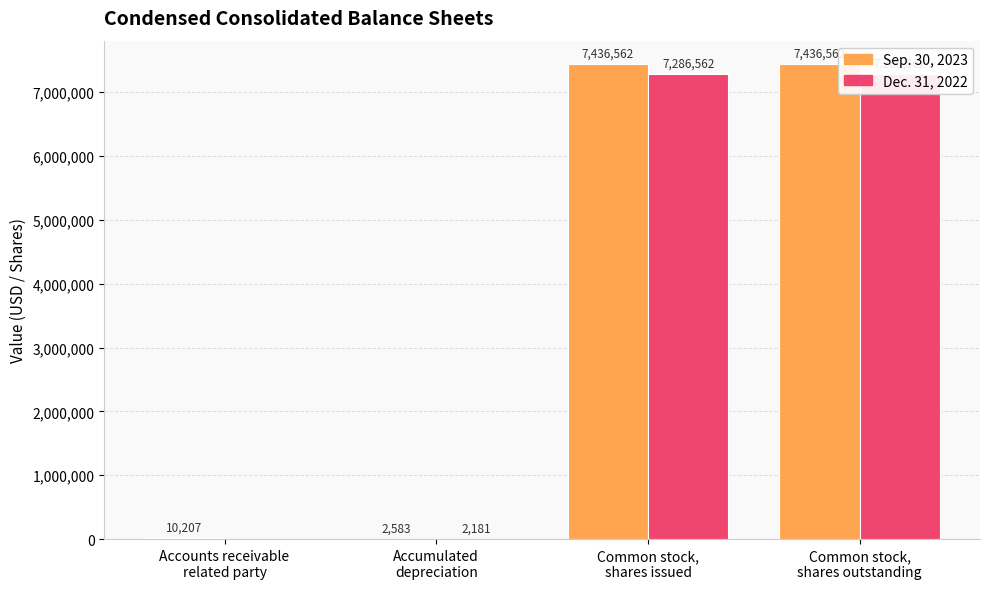

Which has a higher value, Common stock,
shares issued or Common stock,
shares outstanding?

Common stock,
shares issued